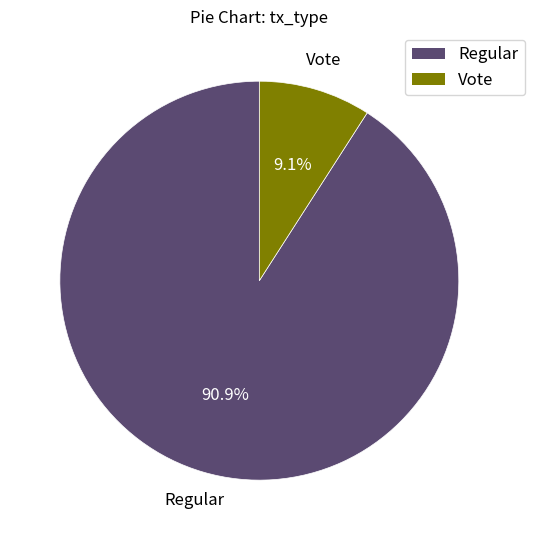

The Vote slice represents 1% of the pie. True or false?

False